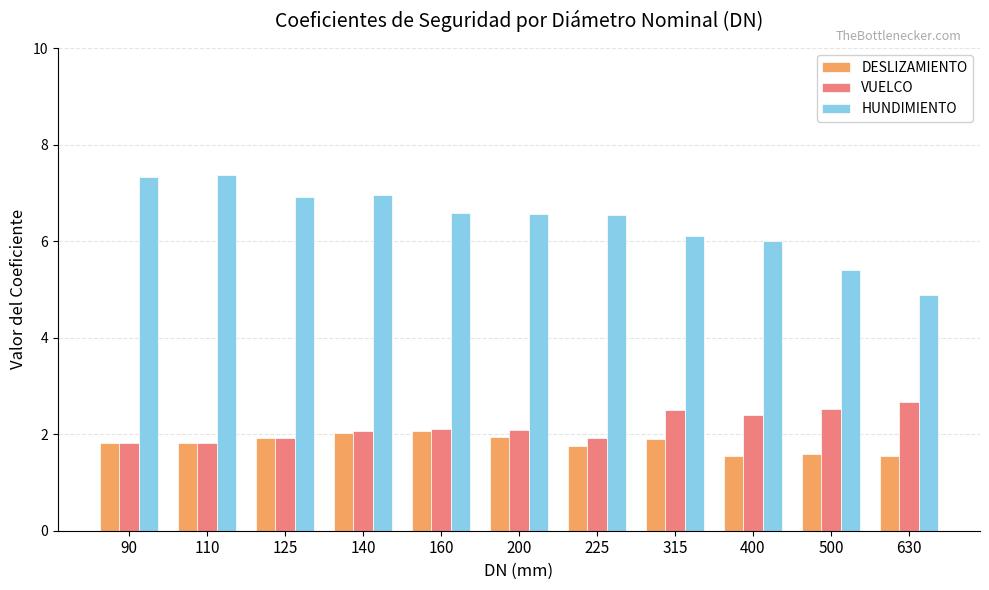

How many bars are there in each group?

3